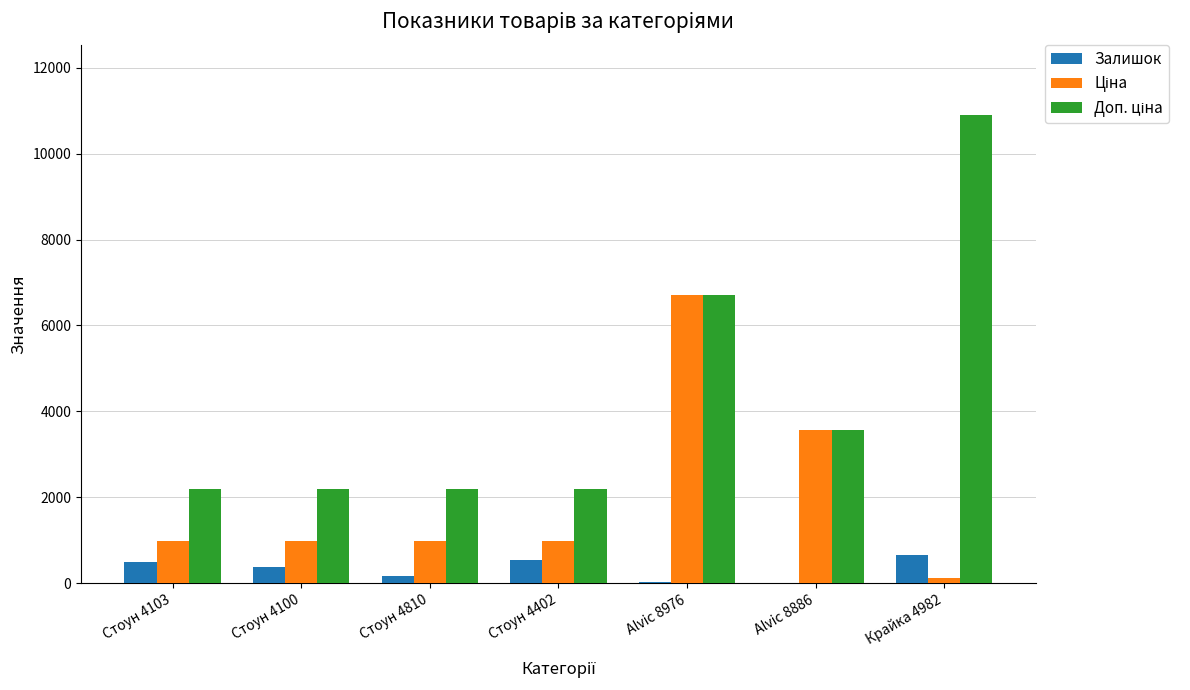

True or false: Залишок has a value of 367.0 at Стоун 4100.

True